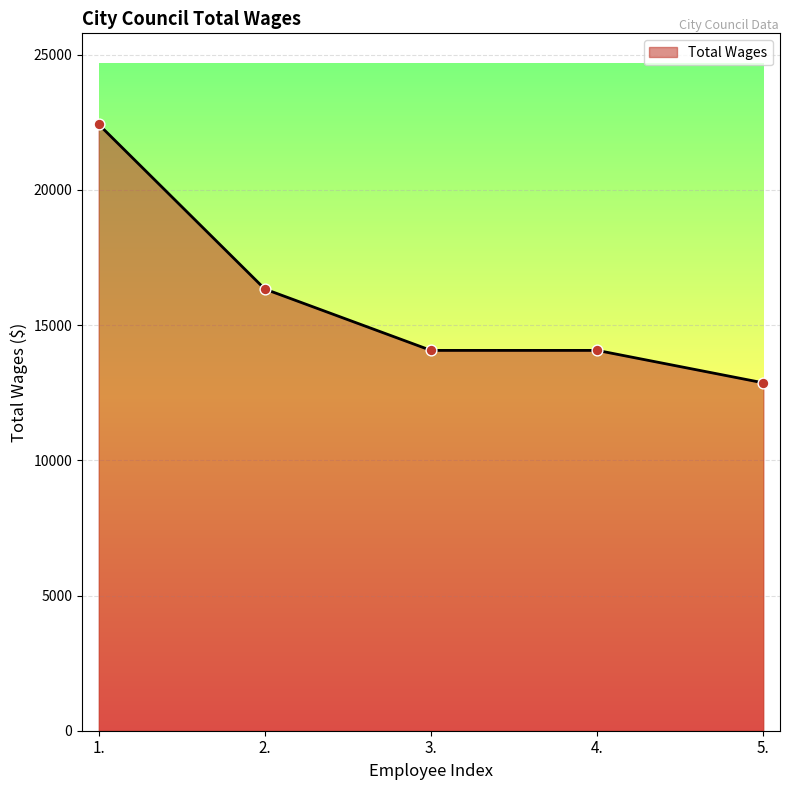

What is the change in value from 1. to 3.?

-8362